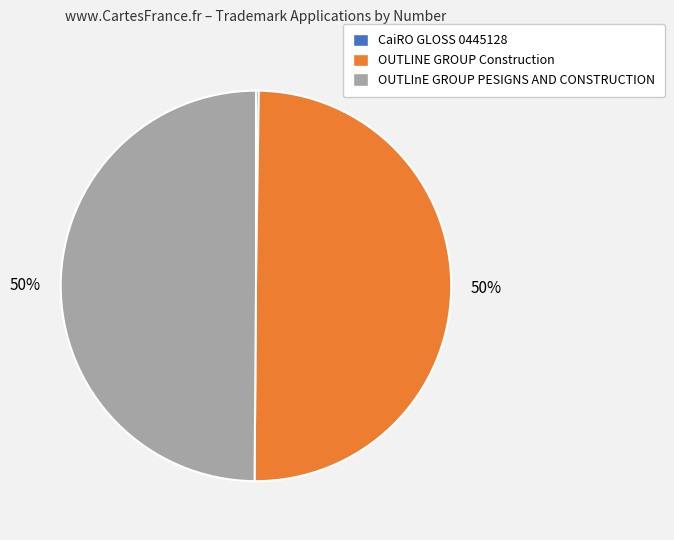

To the nearest percent, what percentage of the pie is OUTLInE GROUP PESIGNS AND CONSTRUCTION?

50%